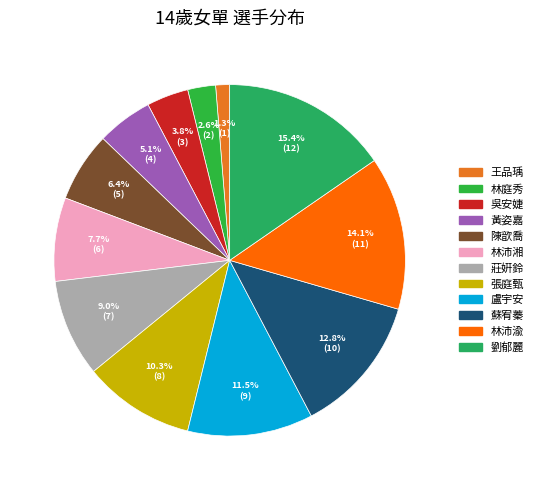

Is the sum of 陳歆喬 and 張庭甄 greater than half?

No